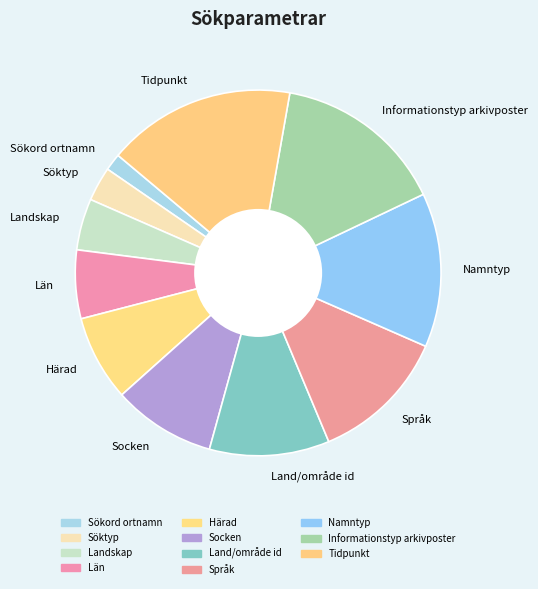

Is there a majority slice in this chart?

No